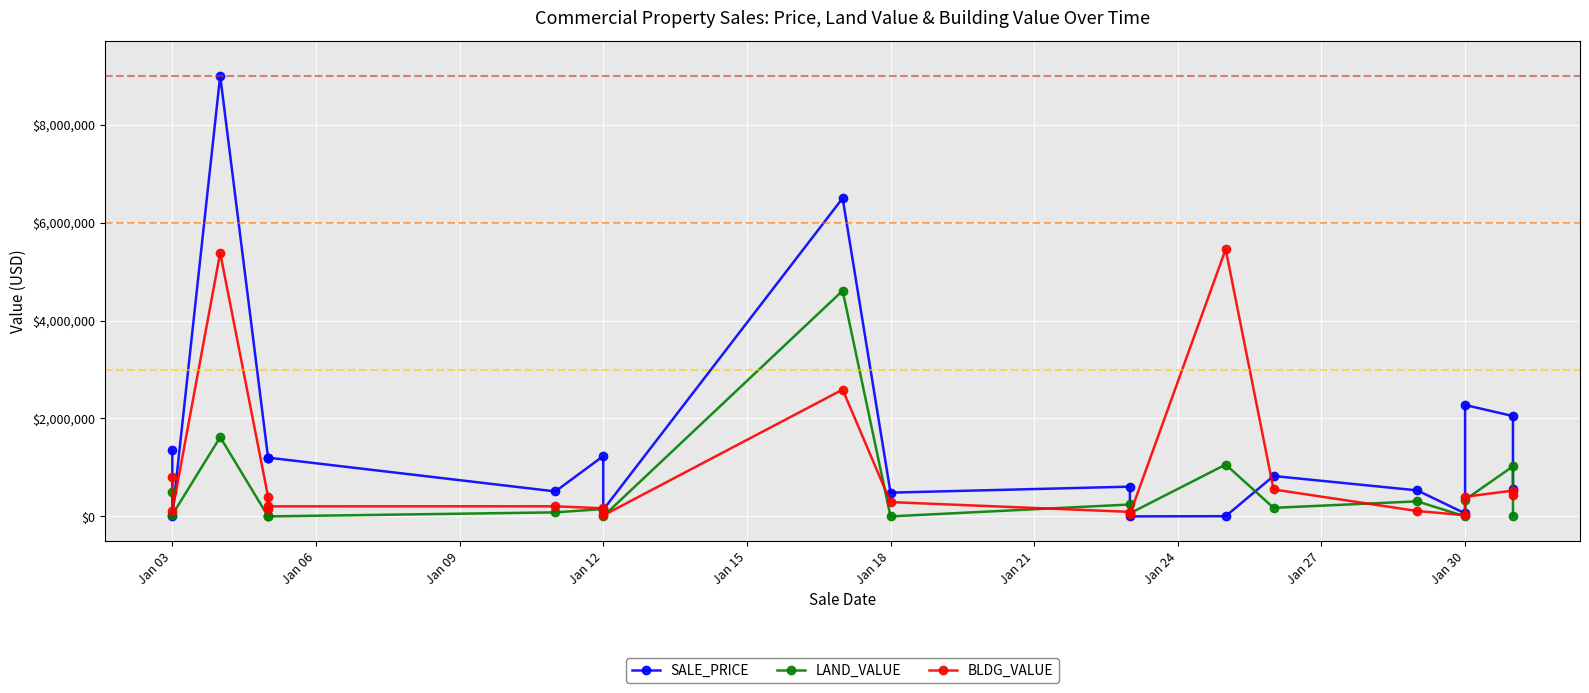

List the series in order of their peak value, highest first.

SALE_PRICE, BLDG_VALUE, LAND_VALUE